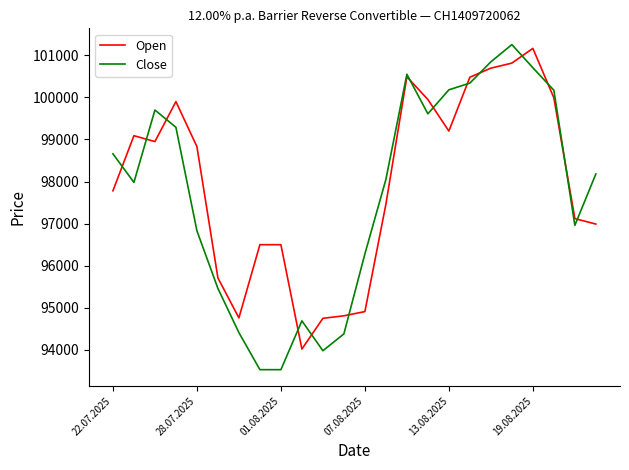

List the series in order of their overall mean, lowest first.

Close, Open